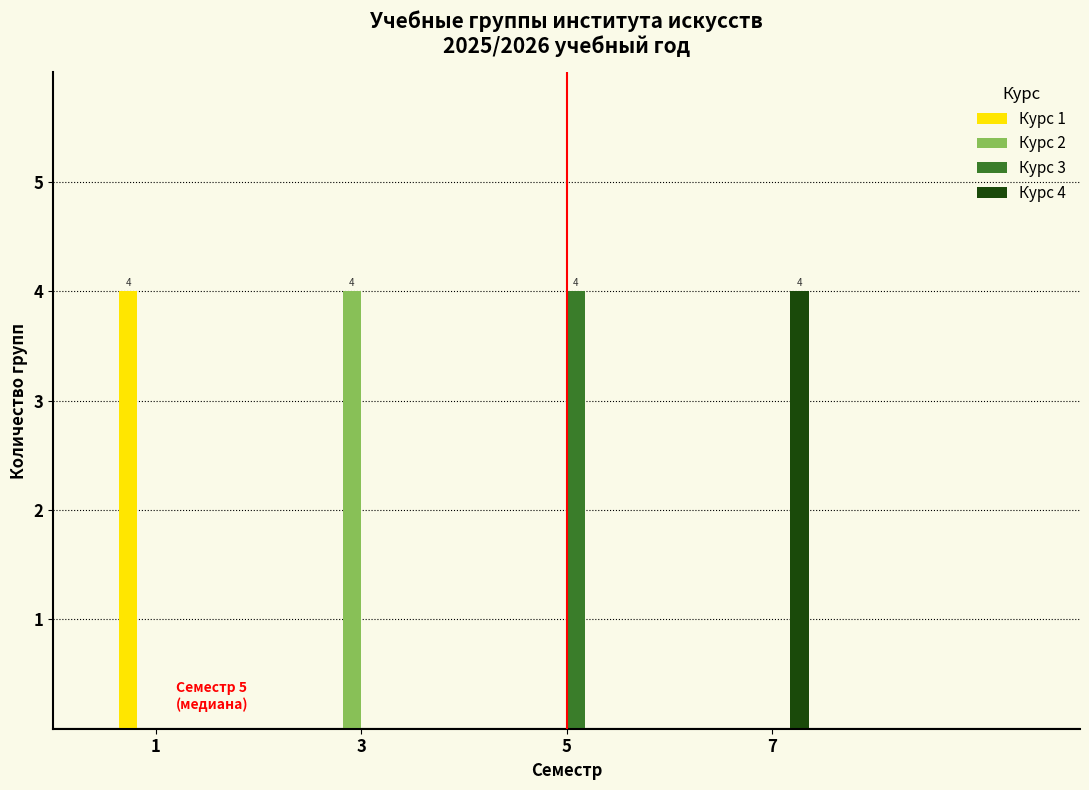

Reading left to right, transcribe all the data shown in this chart.

Курс 1: 1=4	3=0	5=0	7=0
Курс 2: 1=0	3=4	5=0	7=0
Курс 3: 1=0	3=0	5=4	7=0
Курс 4: 1=0	3=0	5=0	7=4